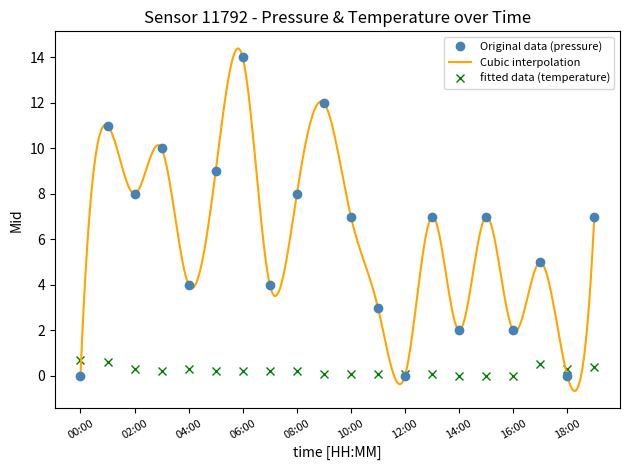

True or false: temperature and pressure intersect in this chart.

True